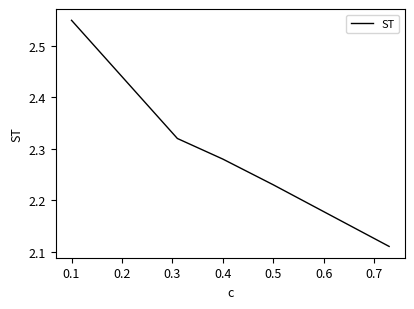

True or false: there are more than 2 points higher than both neighbors.

False